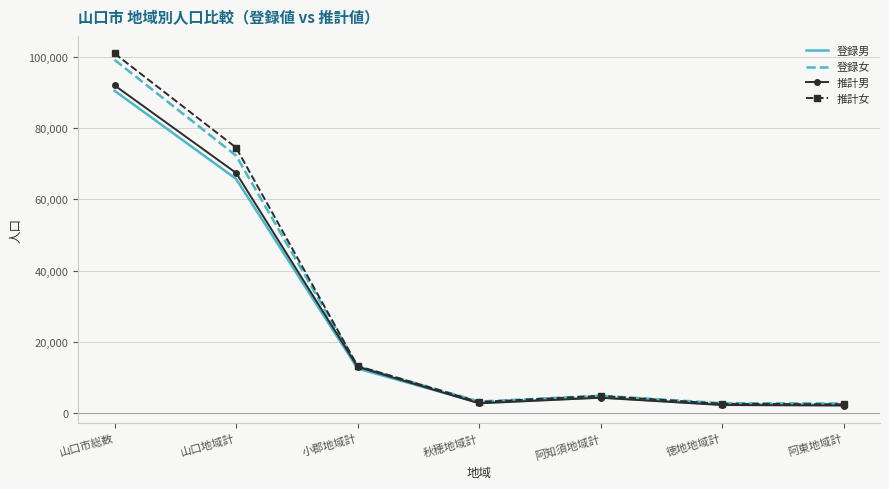

Where is the first local minimum for 登録男?

秋穂地域計